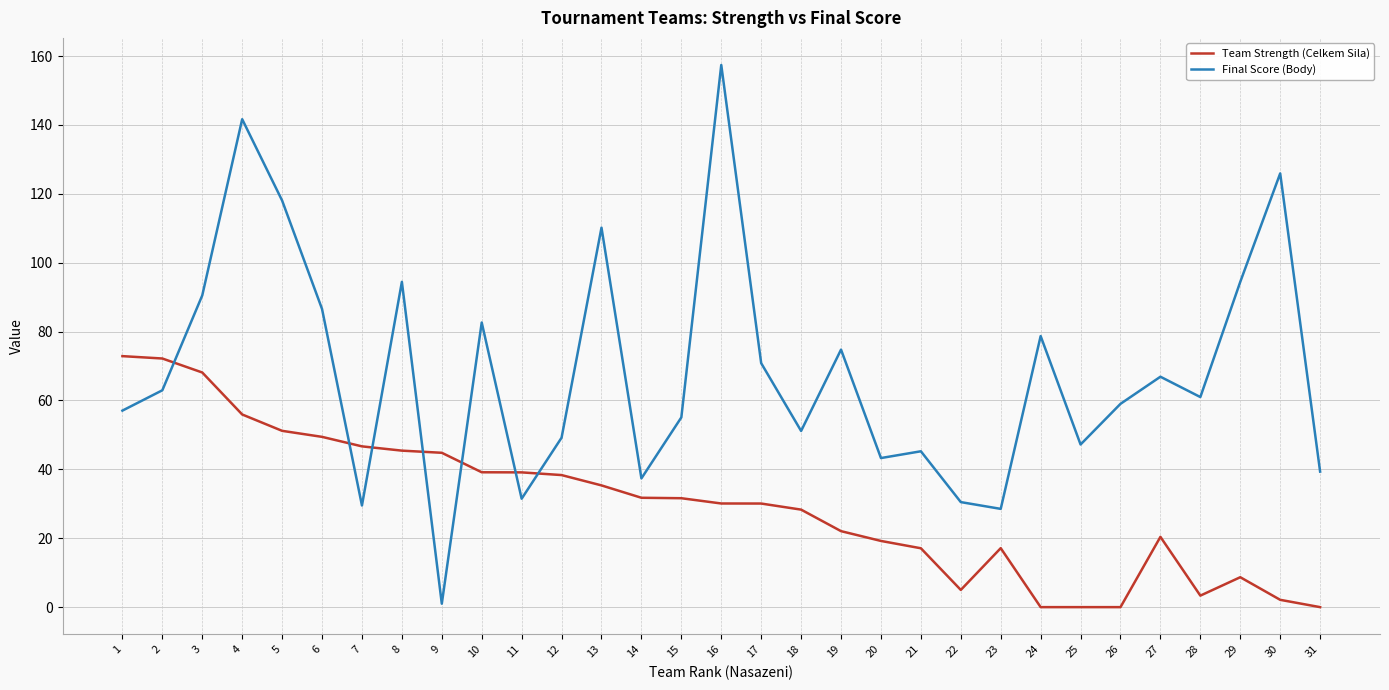

Is the value of Final Score (Body) at 6 greater than the value of Team Strength (Celkem Sila) at 27?

Yes